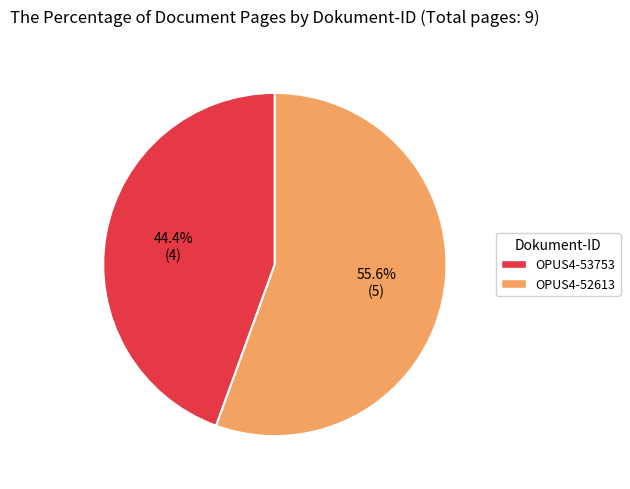

Which category accounts for the majority?

OPUS4-52613